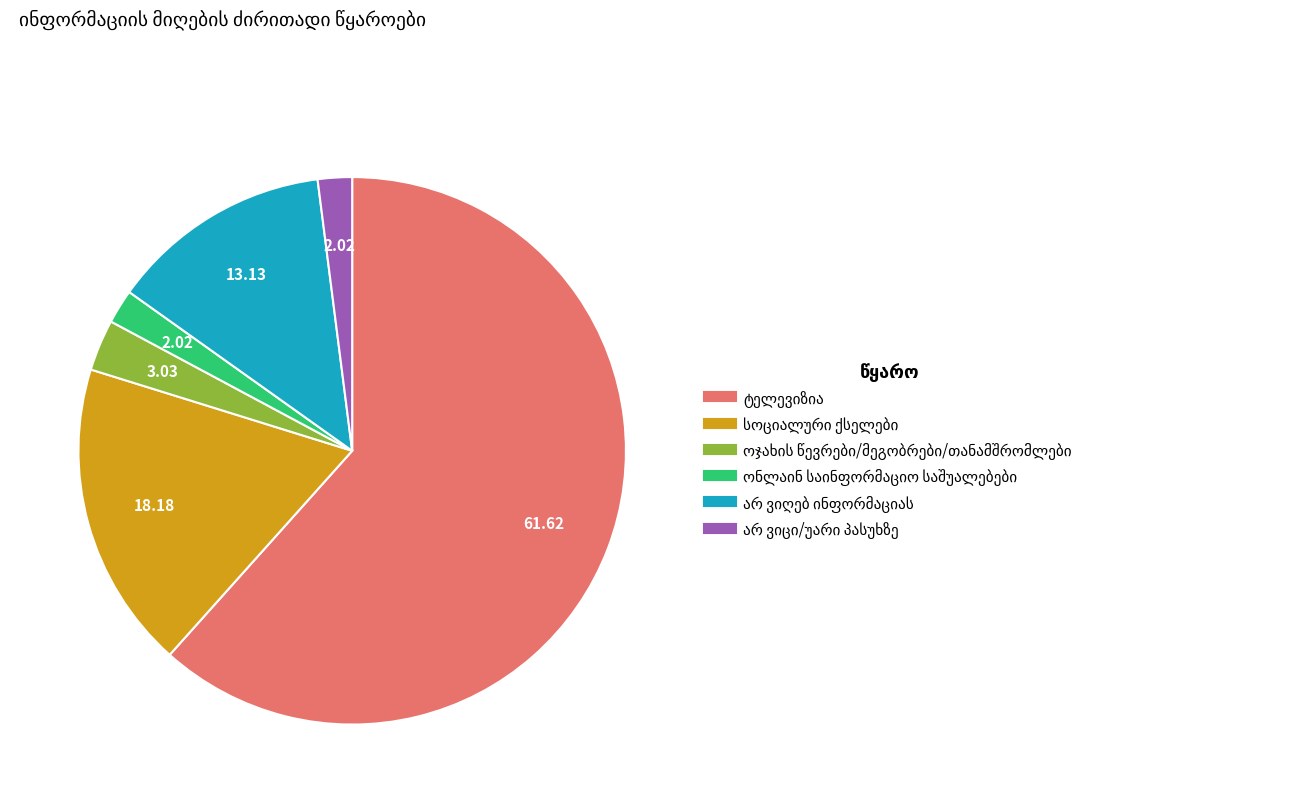

Is there a majority slice in this chart?

Yes